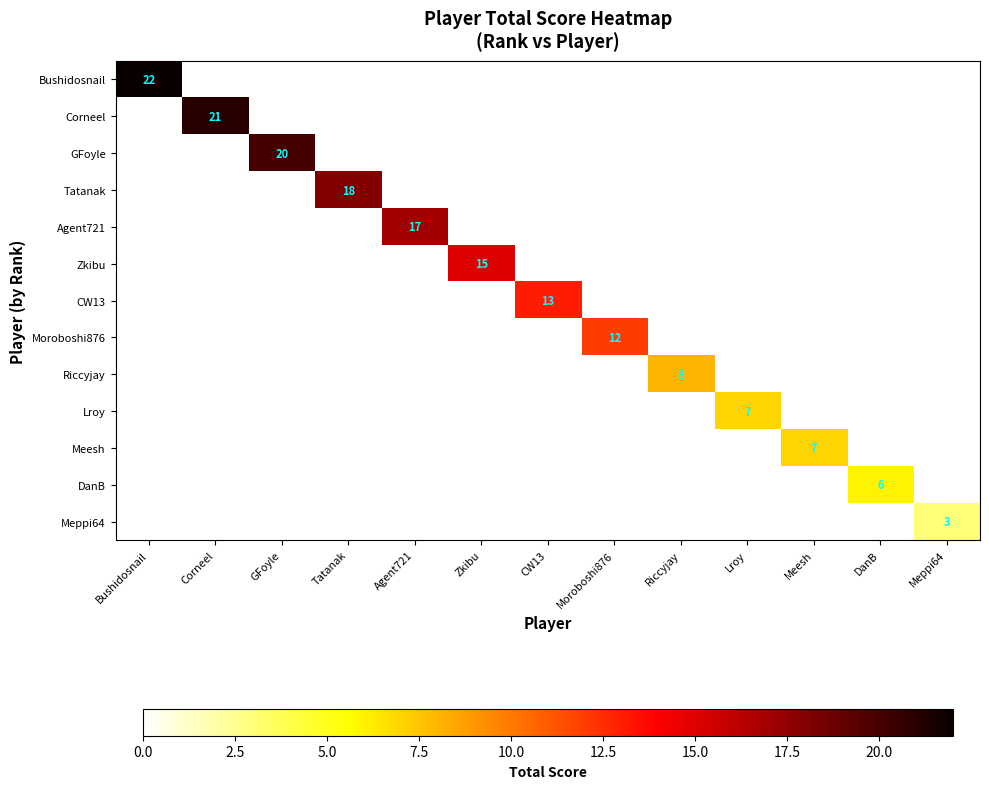

How many data points does each series have?

13